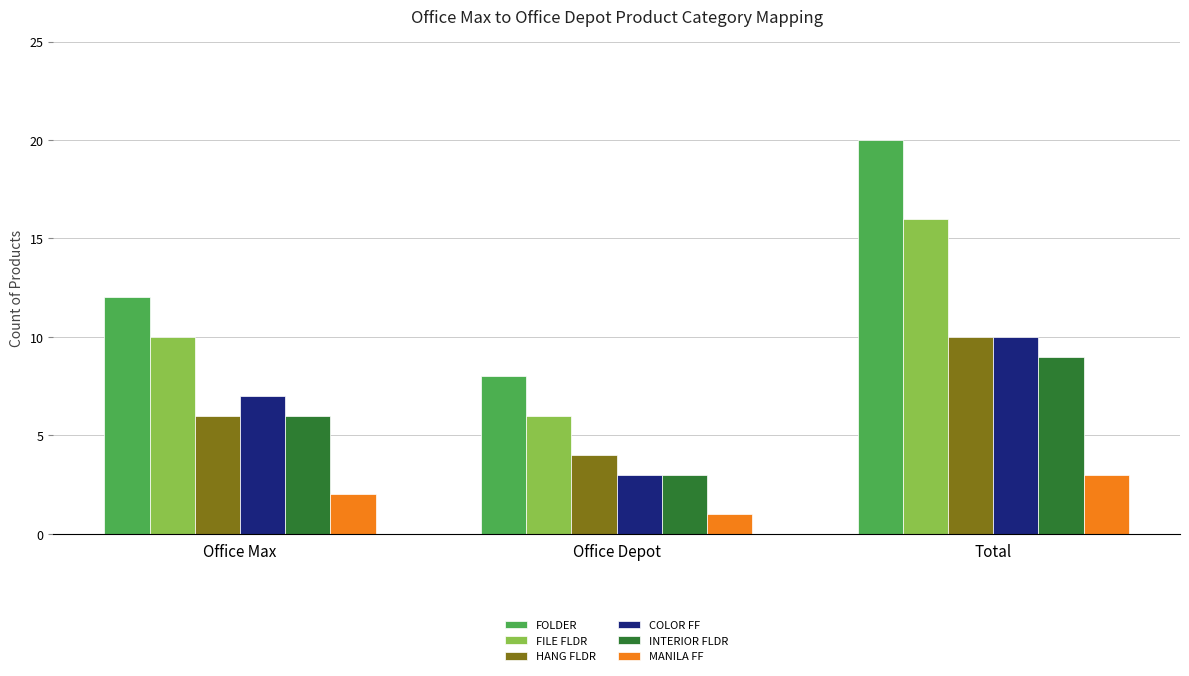

Which series has the largest total across all categories?

FOLDER